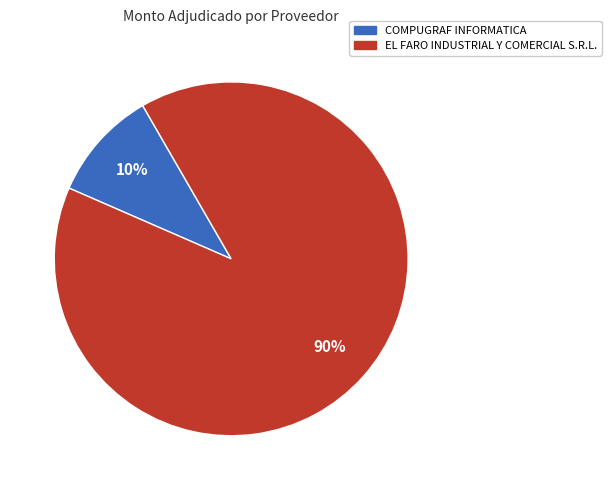

Which slice represents more than half of the pie?

EL FARO INDUSTRIAL Y COMERCIAL S.R.L.